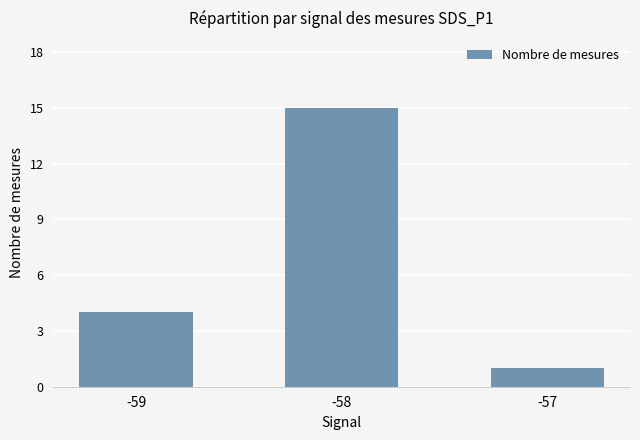

Between -59 and -58, which is larger?

-58